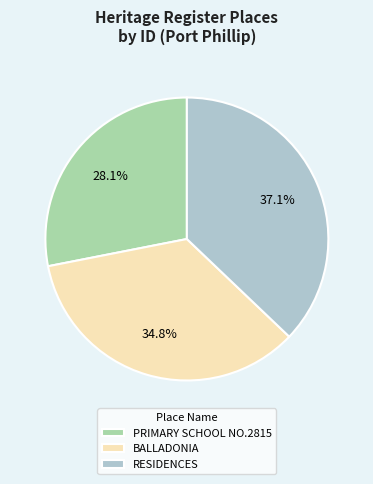

Does RESIDENCES represent more than half of the total?

No